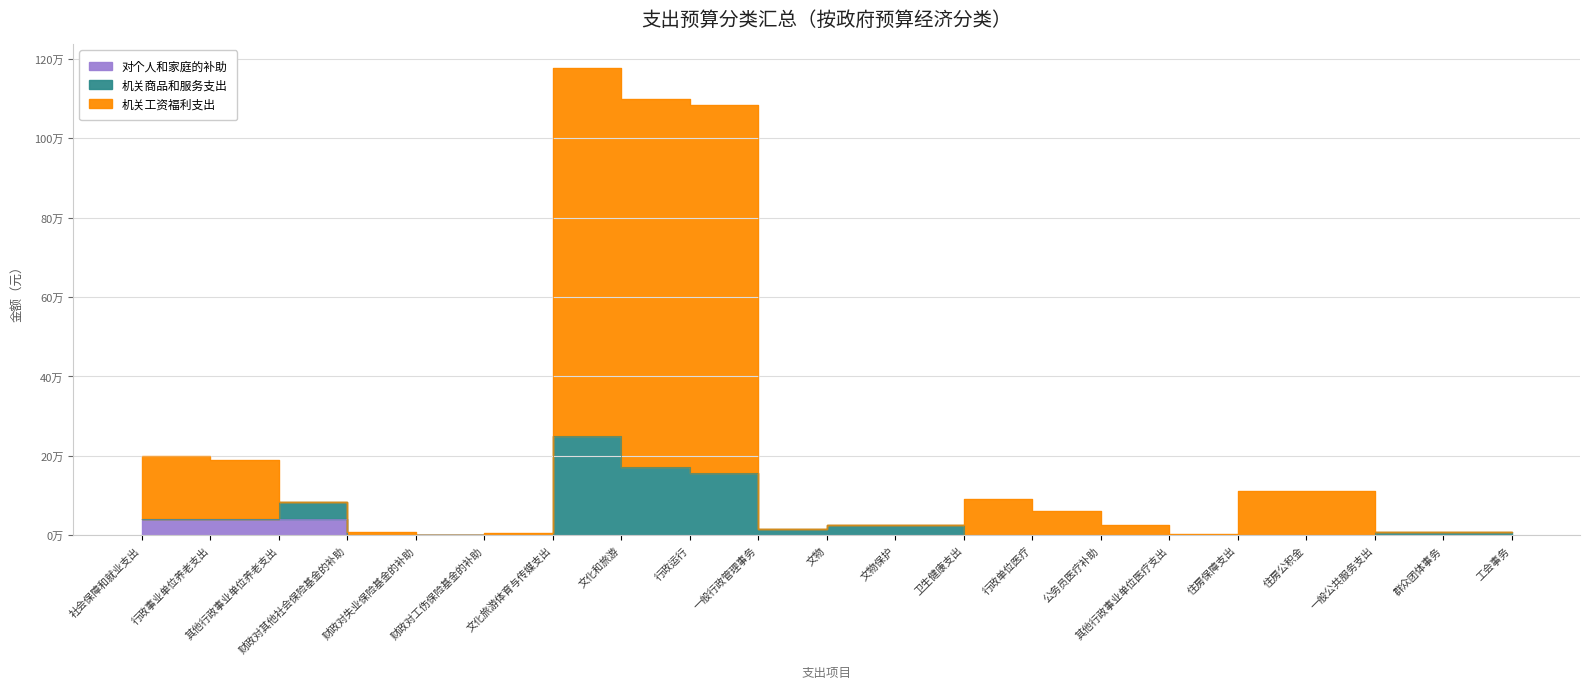

True or false: 对个人和家庭的补助 has more than 1 points higher than both neighbors.

False